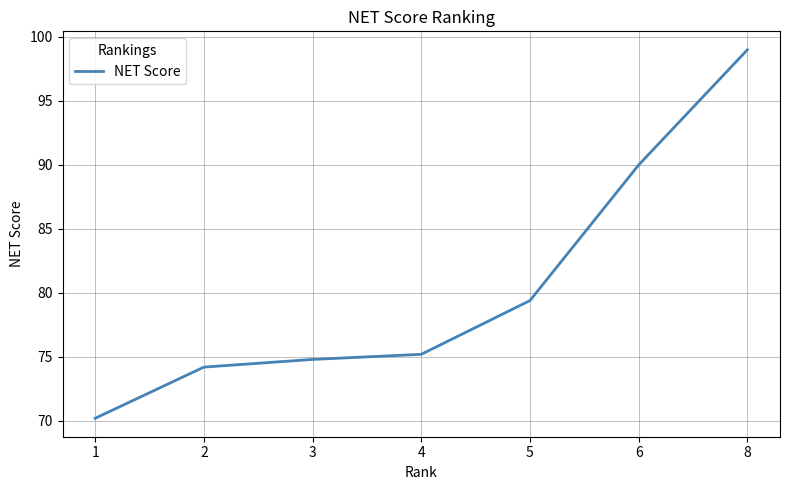

What is the sum of all values?

562.8